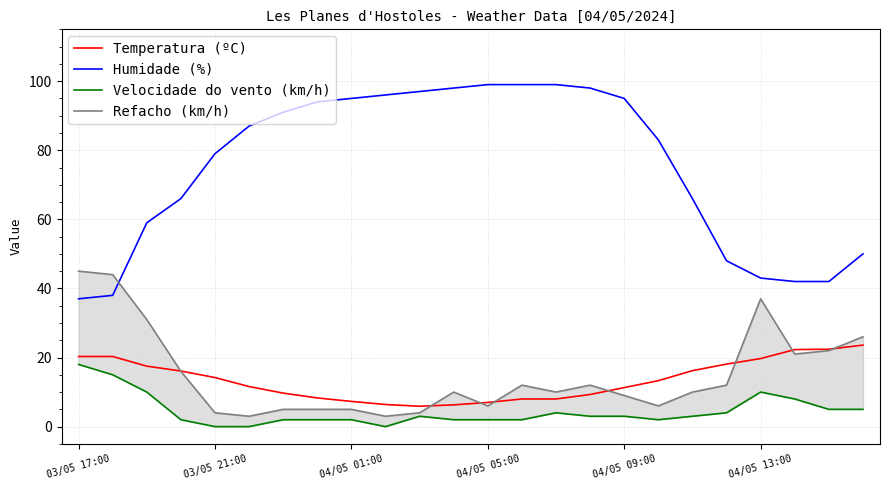

What is the highest value of the Humidade (%) series?

99.0